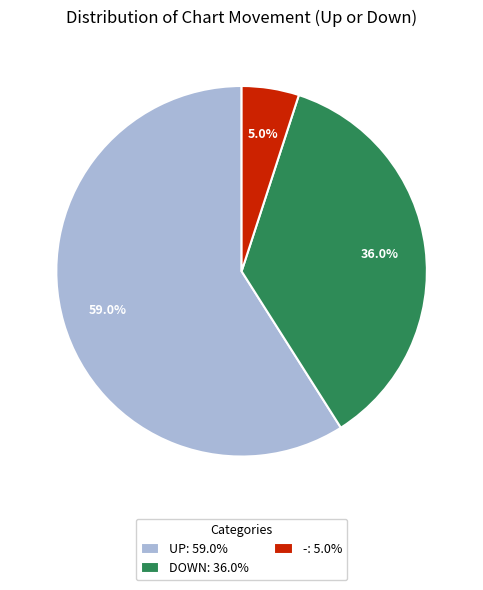

How many slices are in this pie chart?

3